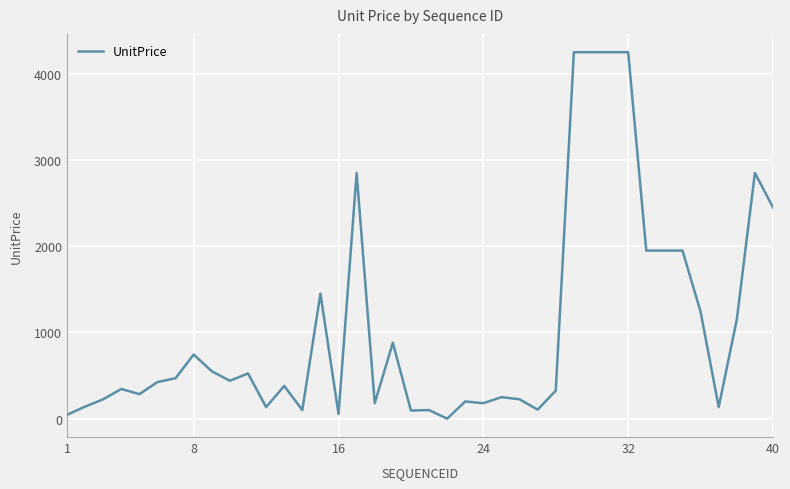

What is the greatest value displayed?

4250